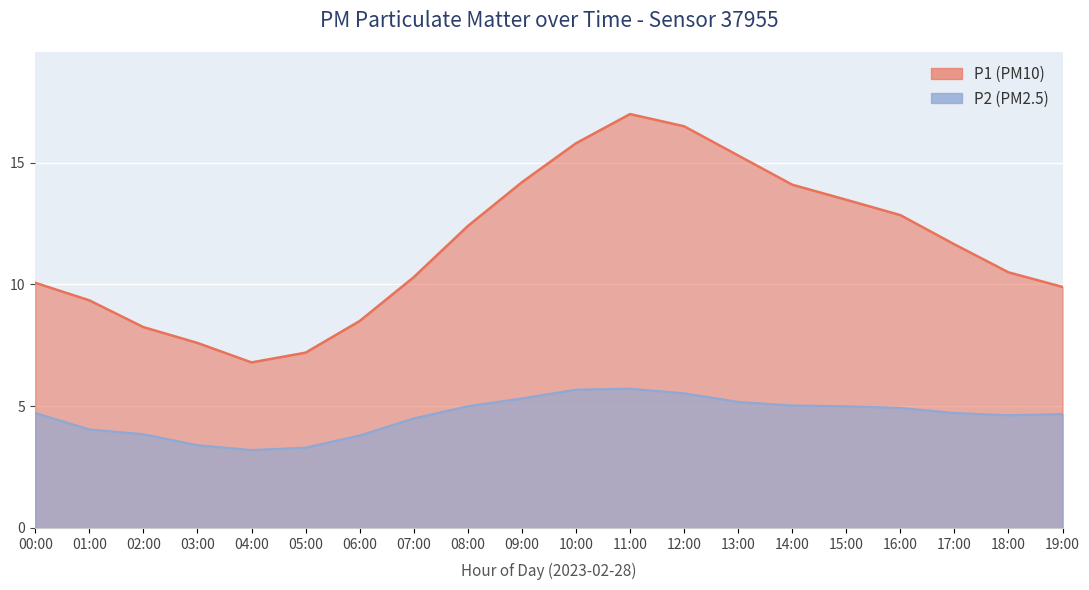

True or false: P2 and P1 intersect in this chart.

False